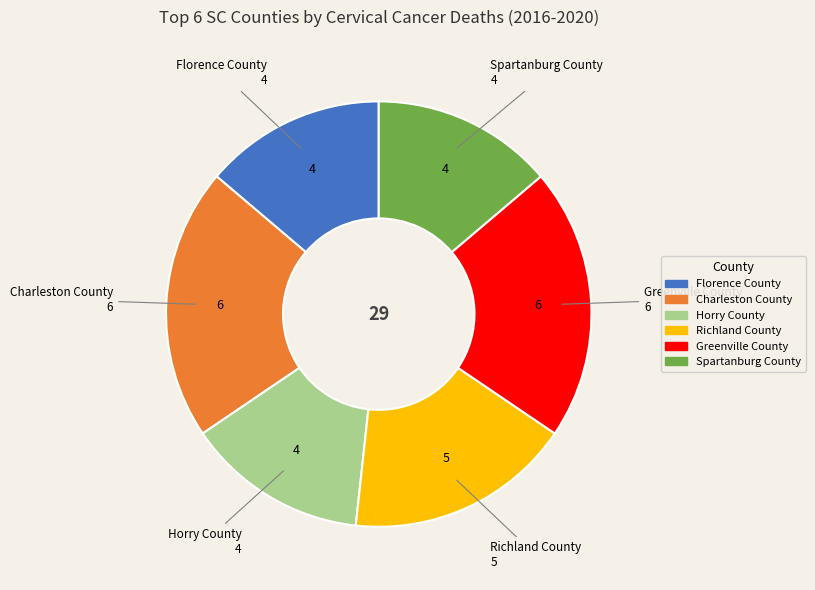

Which has a higher value, Greenville County or Florence County?

Greenville County